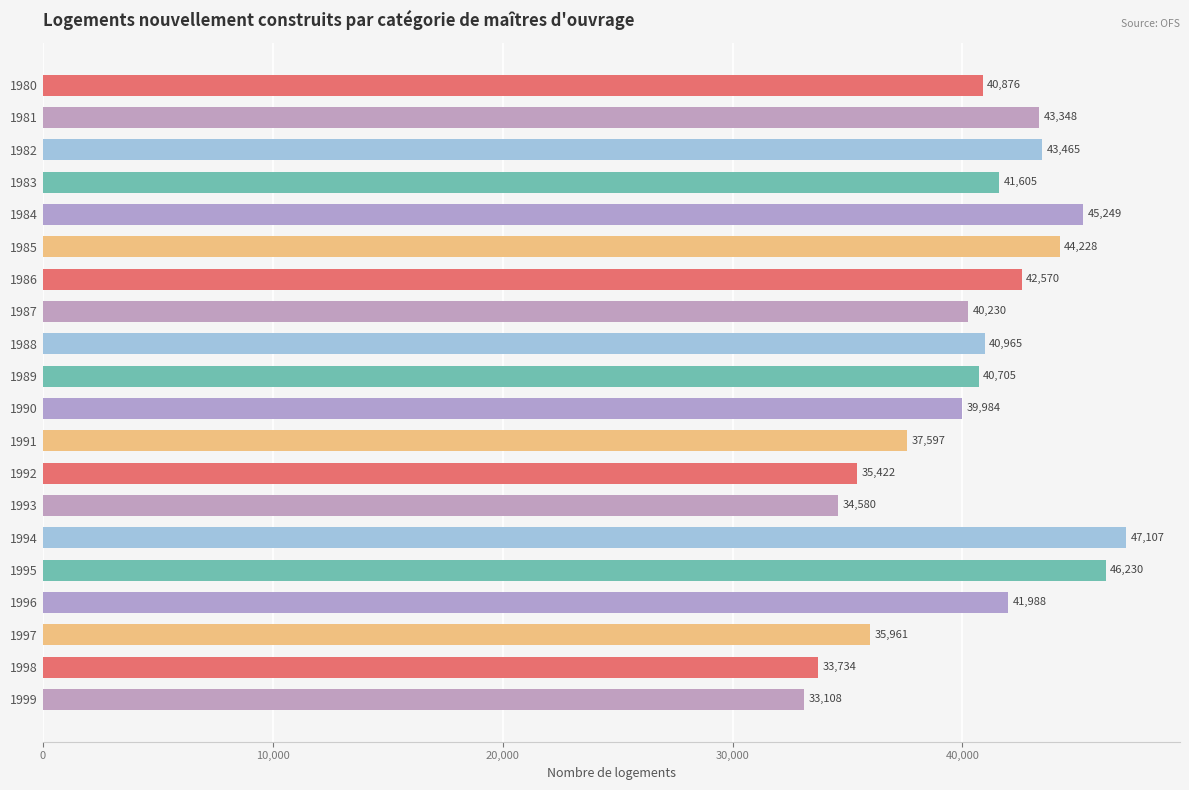

What is the approximate value at 1995?

46230